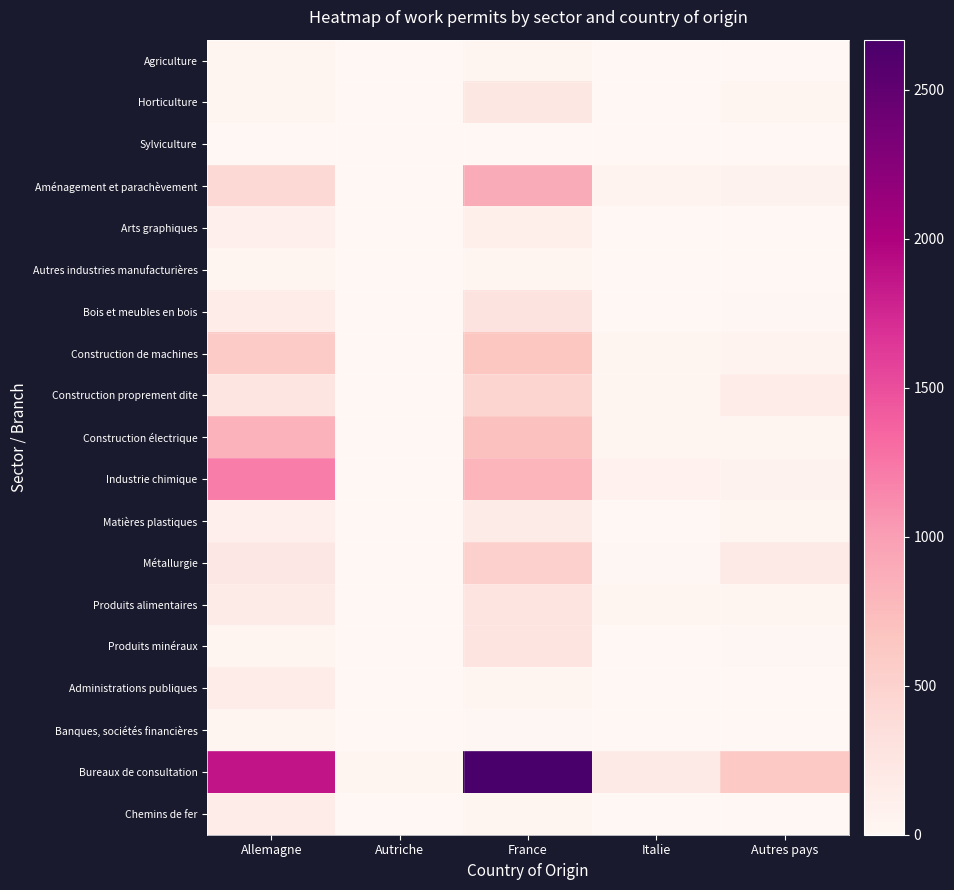

Which series has the largest range (max minus min)?

Bureaux de consultation